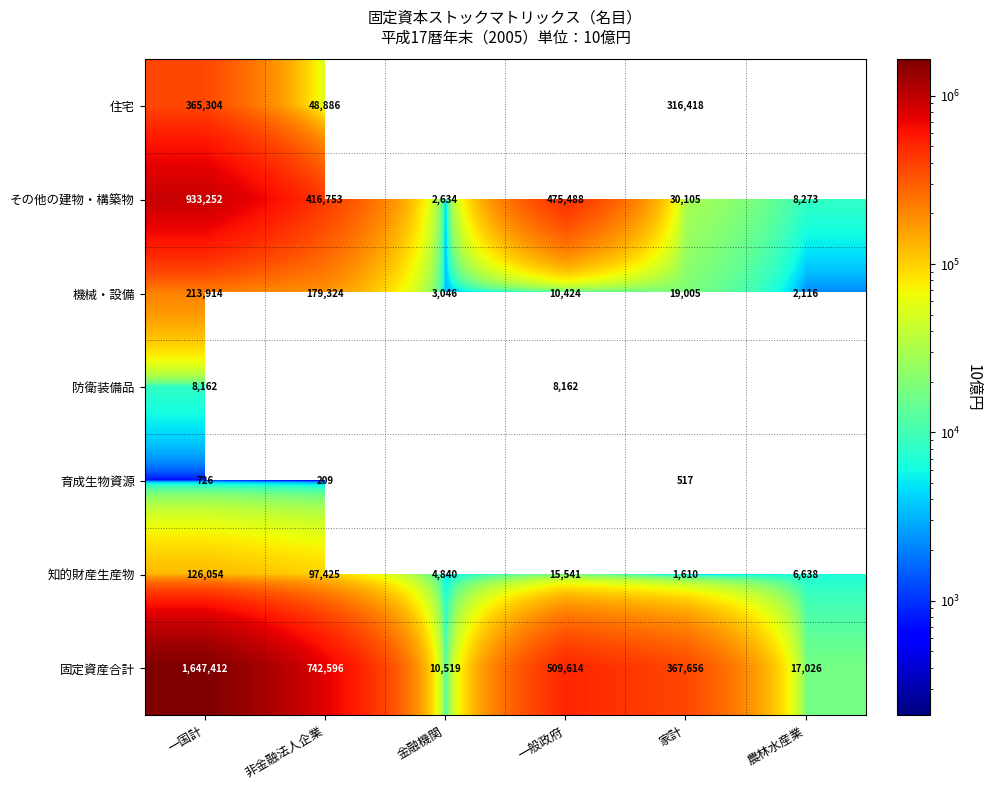

Rank the categories by 機械・設備 value from highest to lowest.

一国計, 非金融法人企業, 家計, 一般政府, 金融機関, 農林水産業